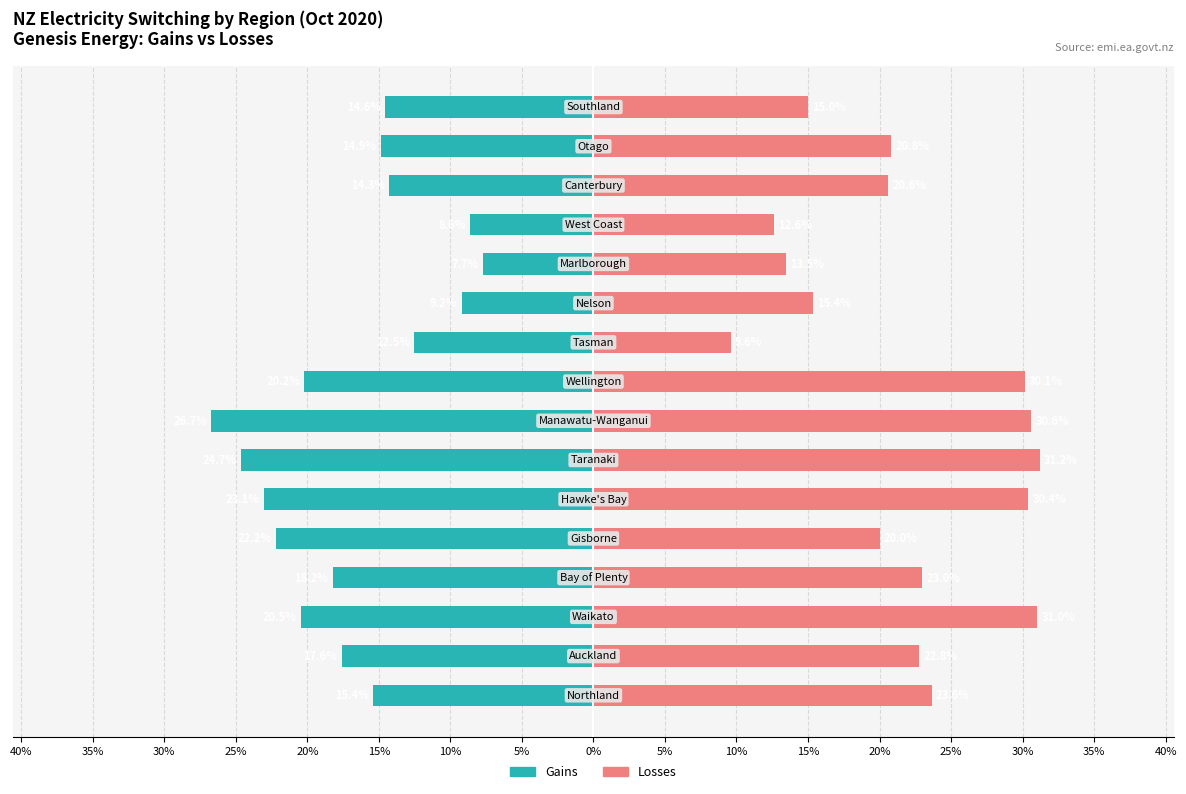

List the series in order of their peak value, highest first.

Losses, Gains